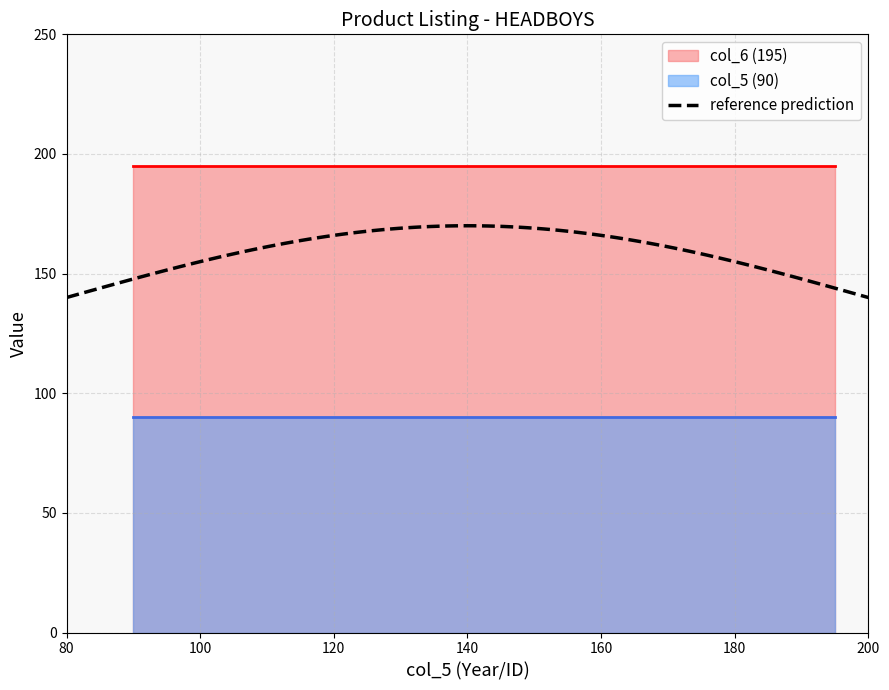

What is the sum of the col_6 (195) values at 90 and 195?

390